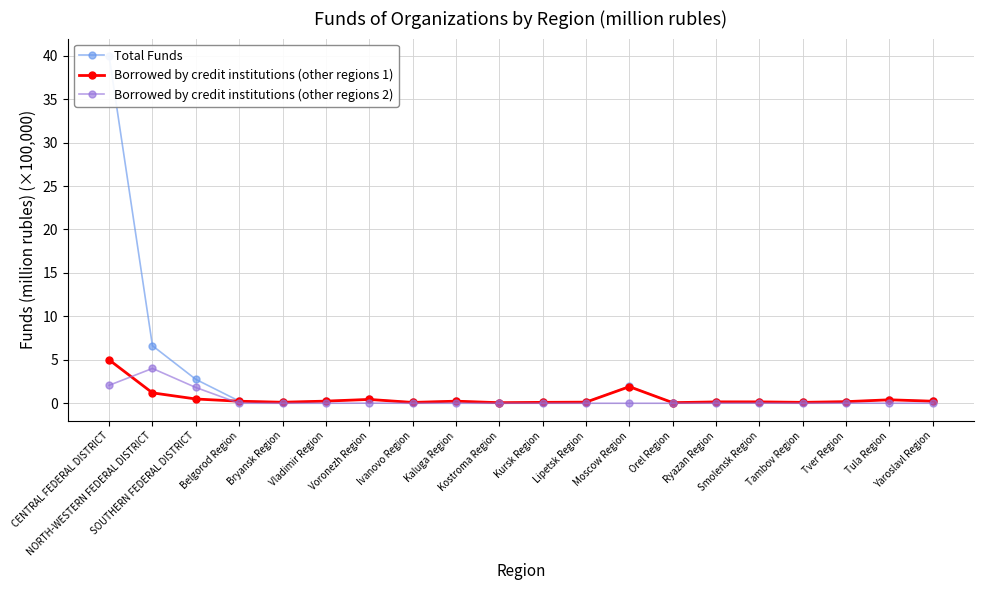

What is the minimum value for Total Funds?

0.1